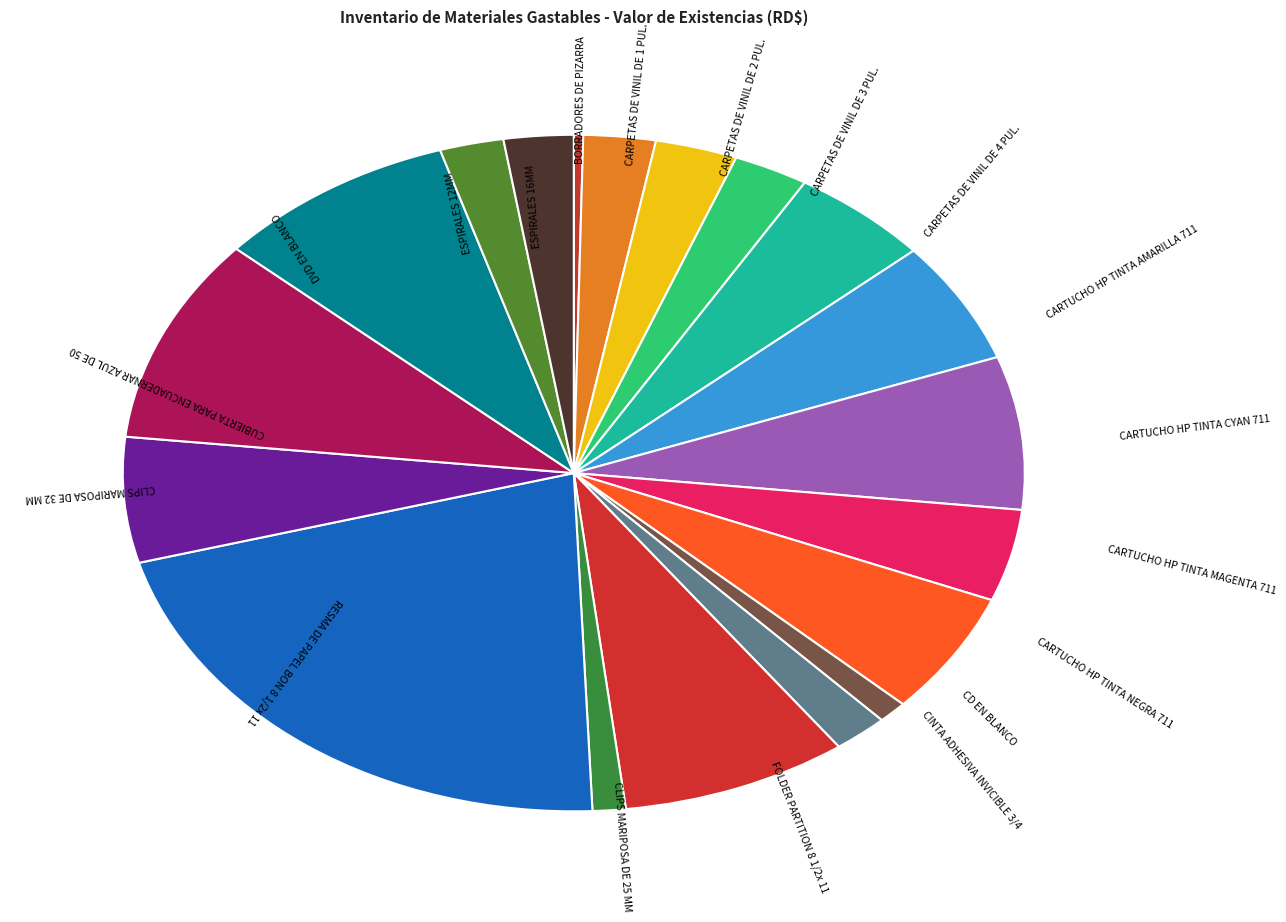

How many slices are in this pie chart?

19